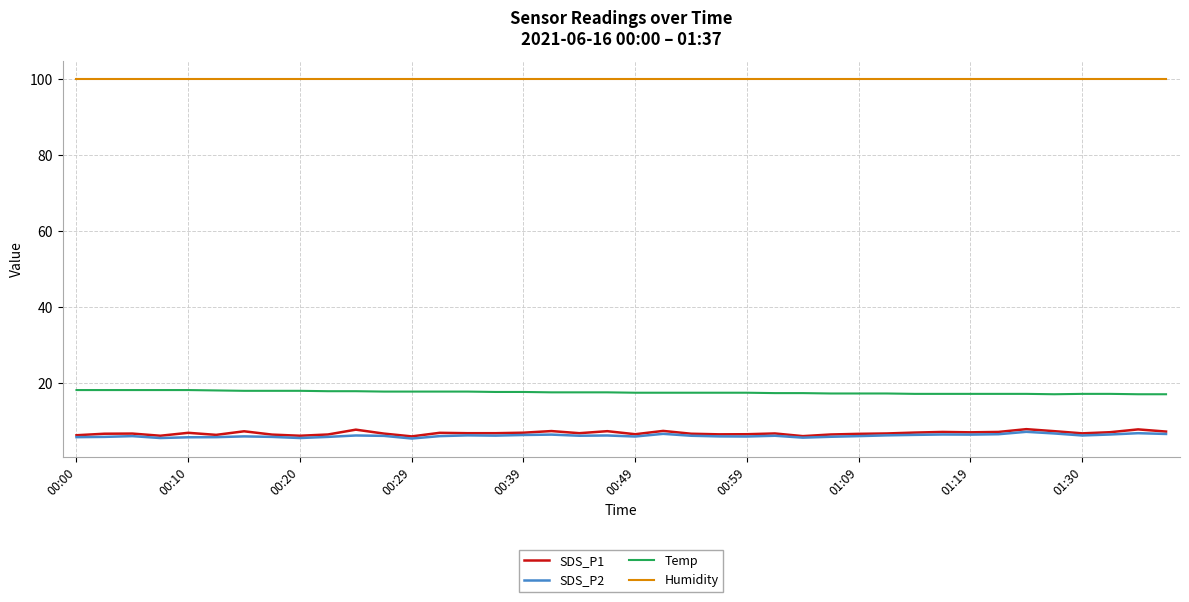

True or false: Humidity and SDS_P1 intersect in this chart.

False